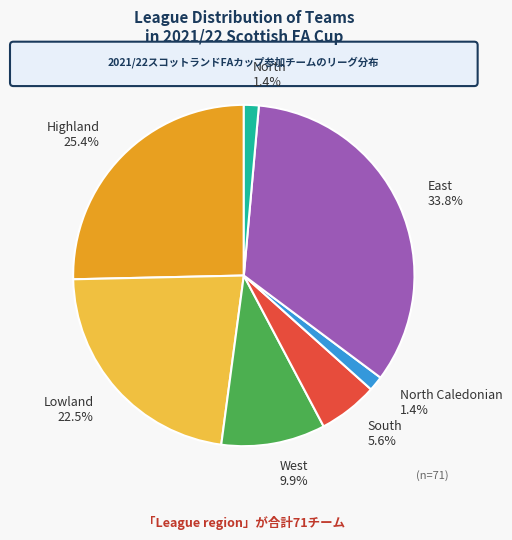

The East slice represents 34% of the pie. True or false?

True